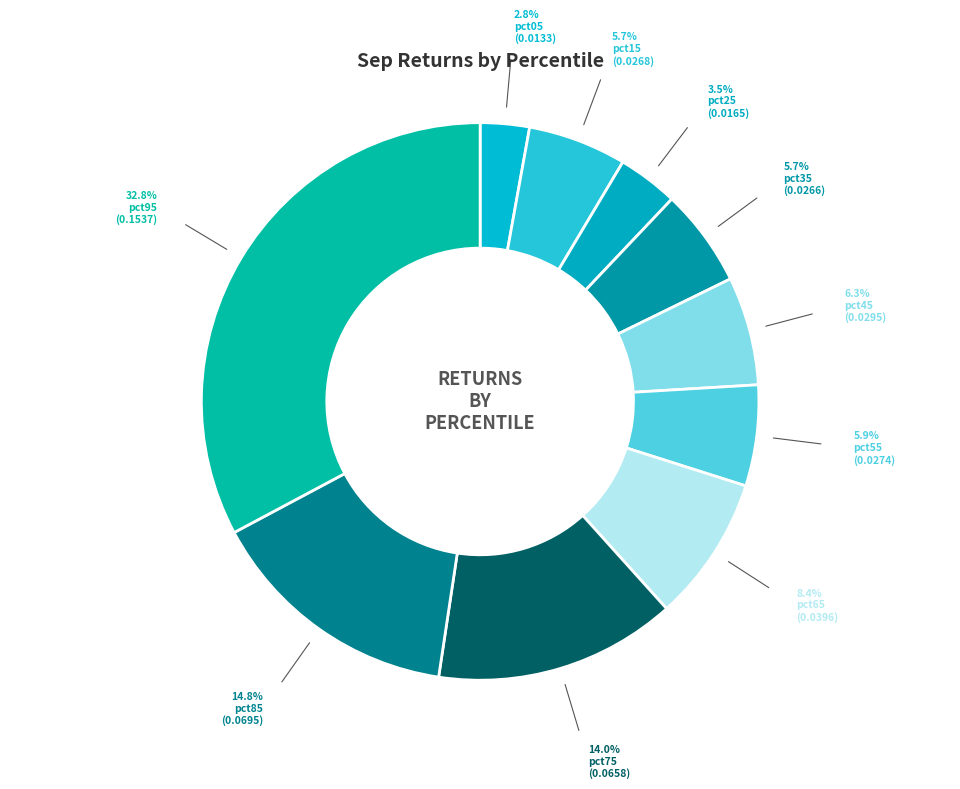

Does pct15 represent more than half of the total?

No